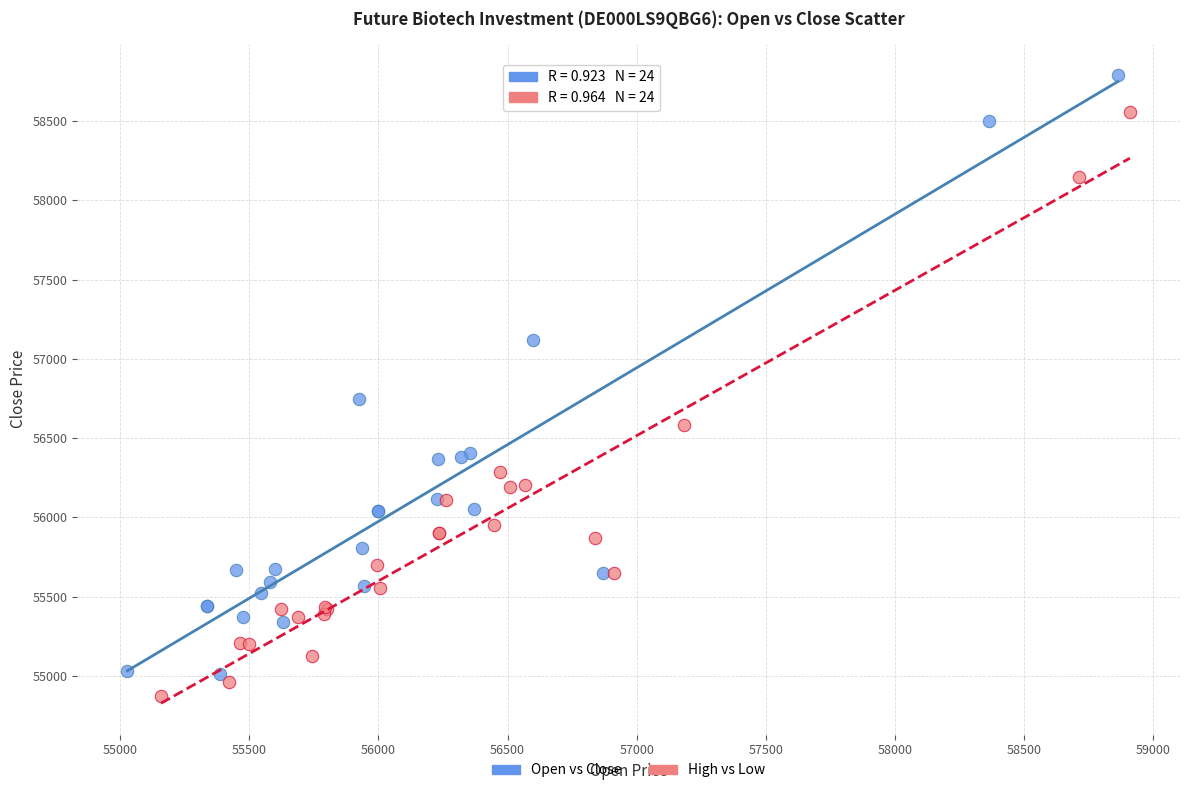

Which series contains the highest Y value?

Open vs Close